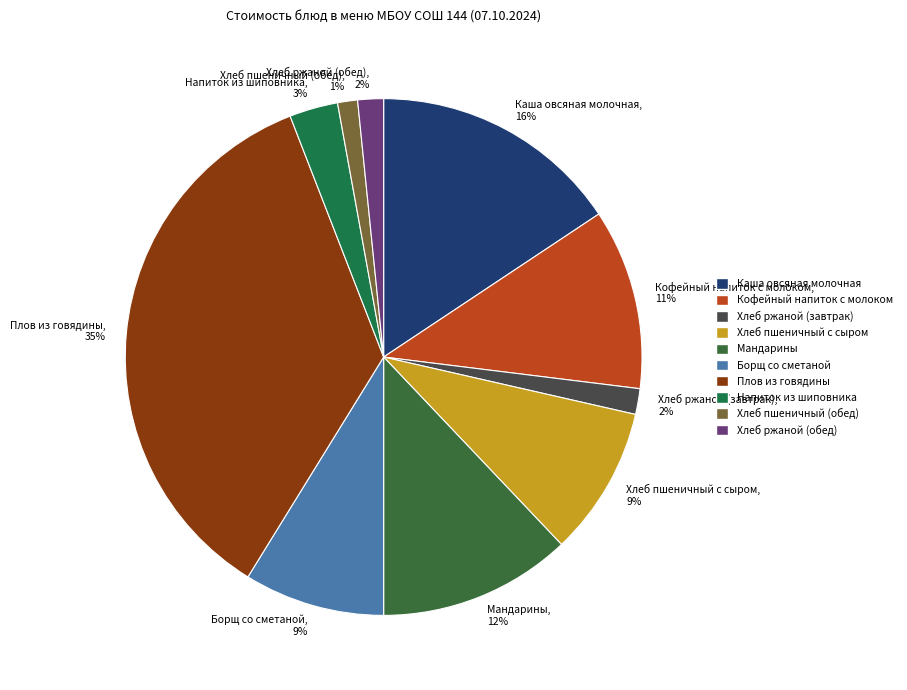

Is there any slice that represents more than half of the pie?

No